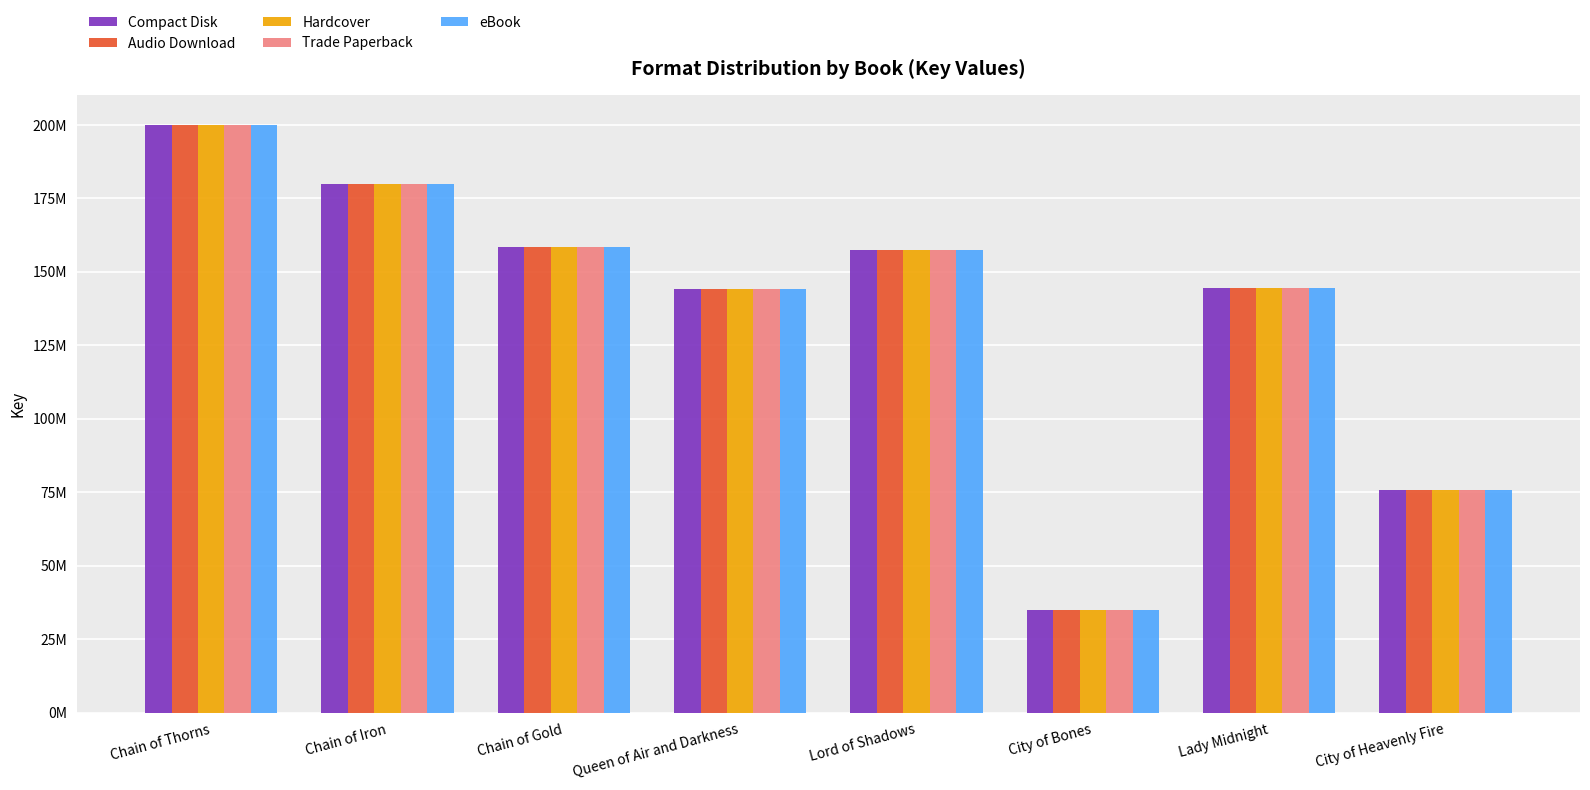

What value does the eBook series have at Lord of Shadows, to the nearest 50?

157358750